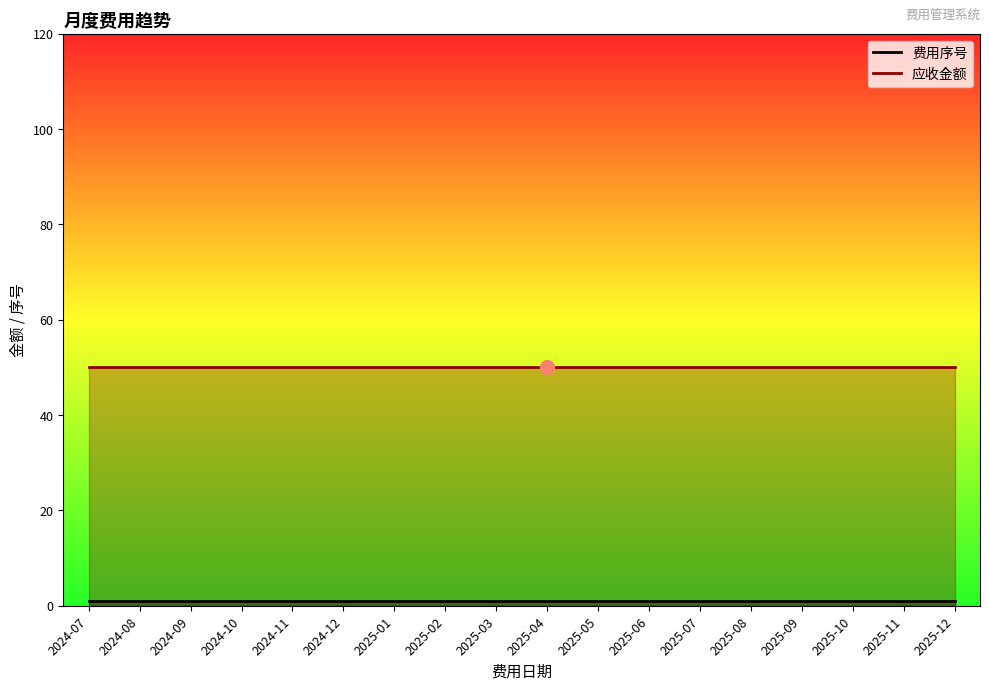

The 应收金额 series shows 50 at 2025-03. True or false?

True